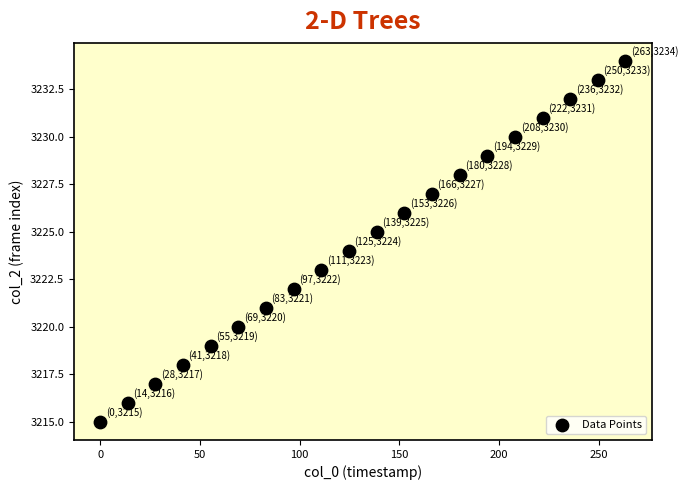

What is the range of Y values (max minus min)?

19